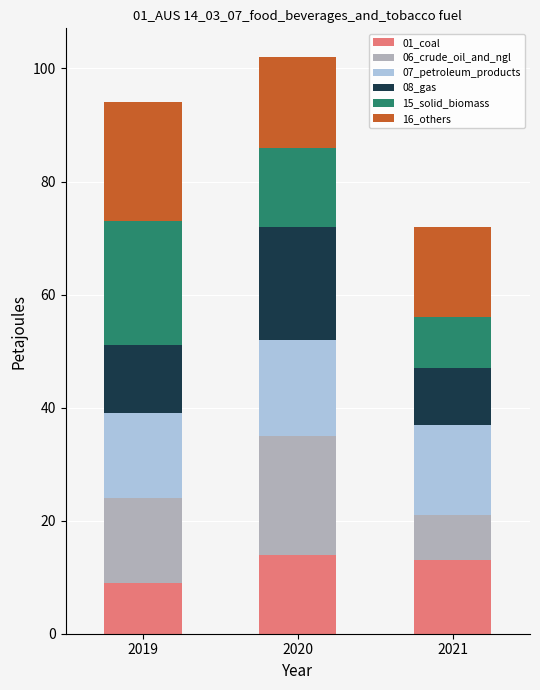

What is the total value across all series at 2021?

72